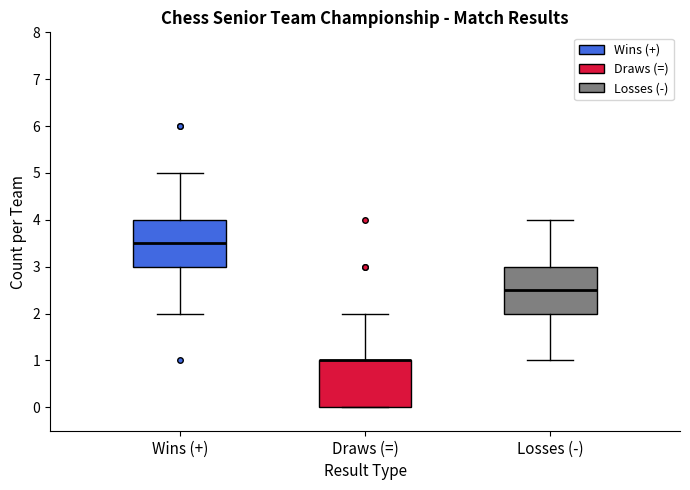

Reading left to right, transcribe this box plot: for each box, give where its median line is, the range the box spans, and where its two whiskers end, as read against the y-axis. The values are not printed on the chart, so give them approximately, as read against the axis.

Wins (+): median 3.5, box 3.0 to 4.0, whiskers 2.0 to 5.0
Draws (=): median 1.0 (drawn on the box's upper edge), box 0.0 to 1.0, whiskers 0.0 to 2.0
Losses (-): median 2.5, box 2.0 to 3.0, whiskers 1.0 to 4.0